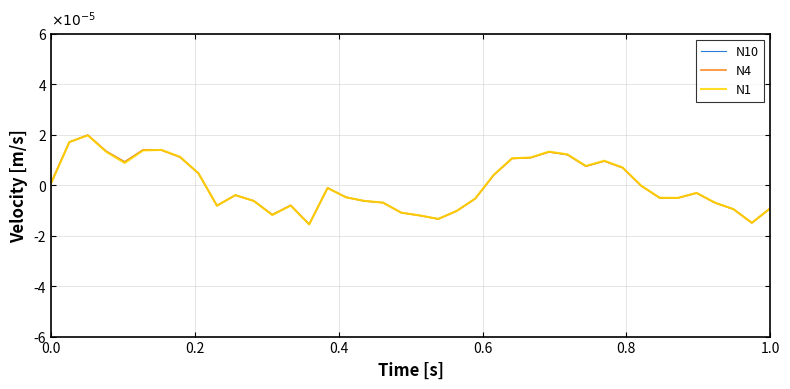

Which series has the largest total across all categories?

N4